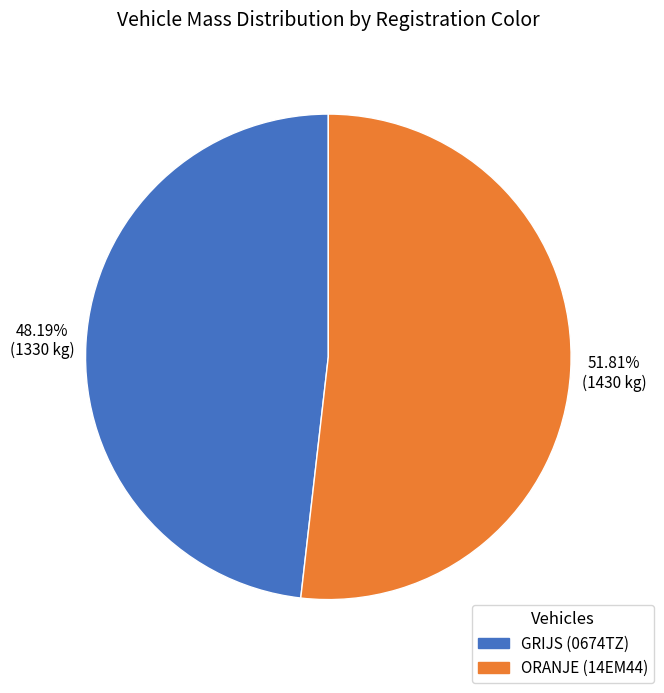

True or false: GRIJS (0674TZ) accounts for 48% of the total.

True